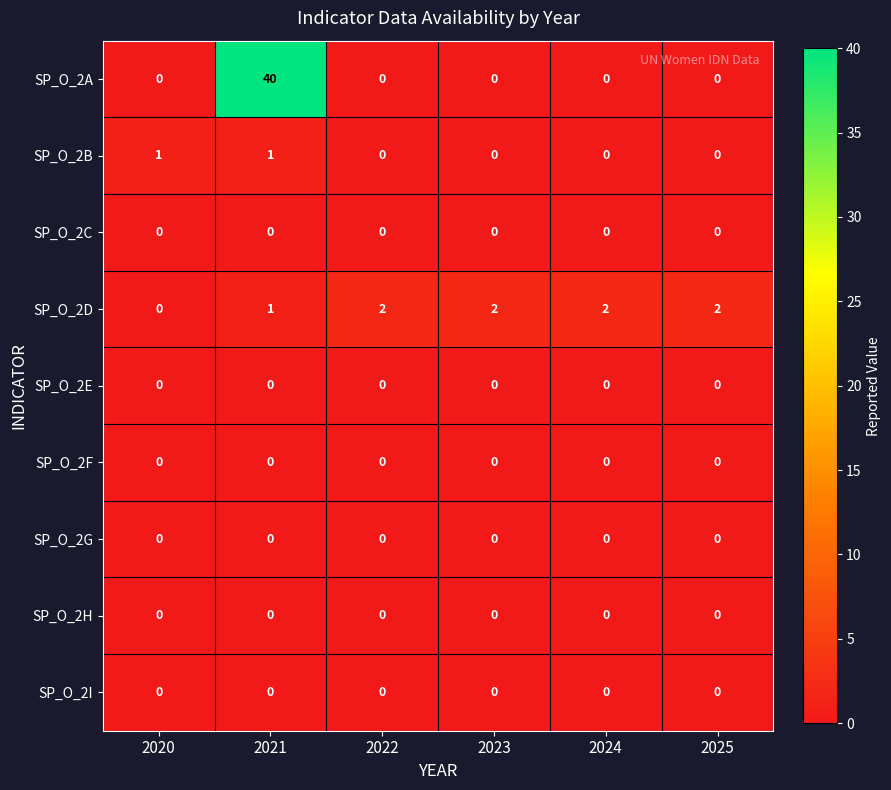

The value of SP_O_2B at 2022 is -1. True or false?

False